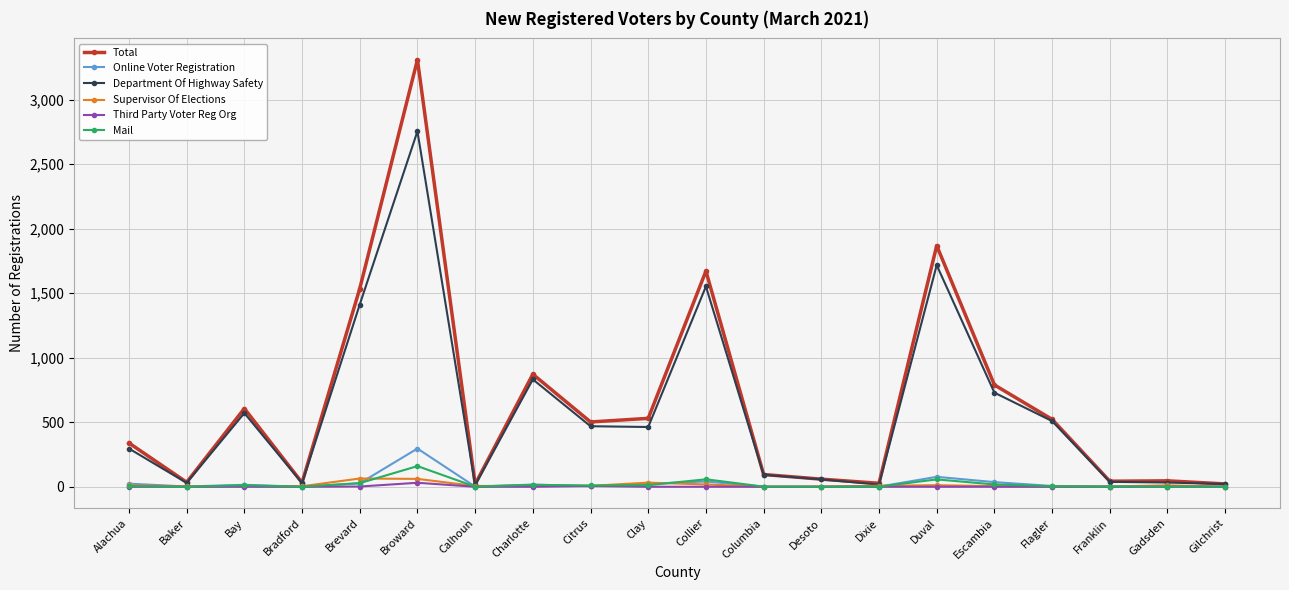

What position from the right is Collier?

10